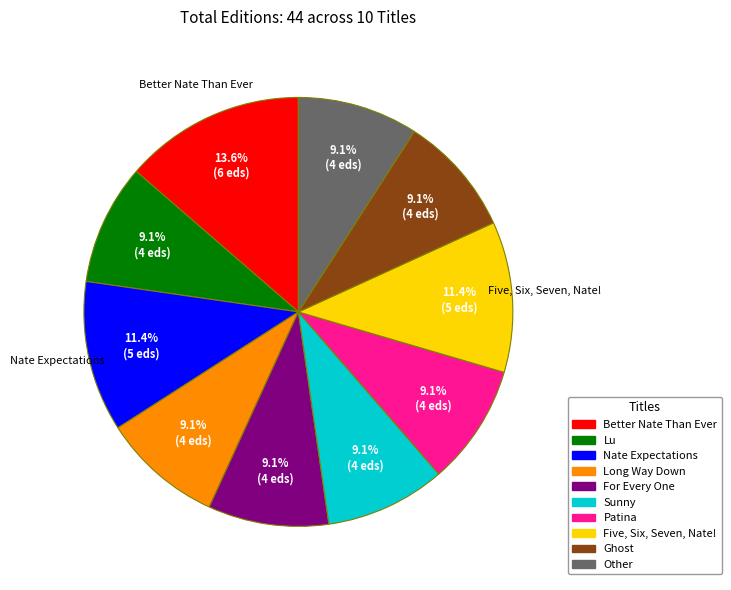

How many slices are in this pie chart?

10